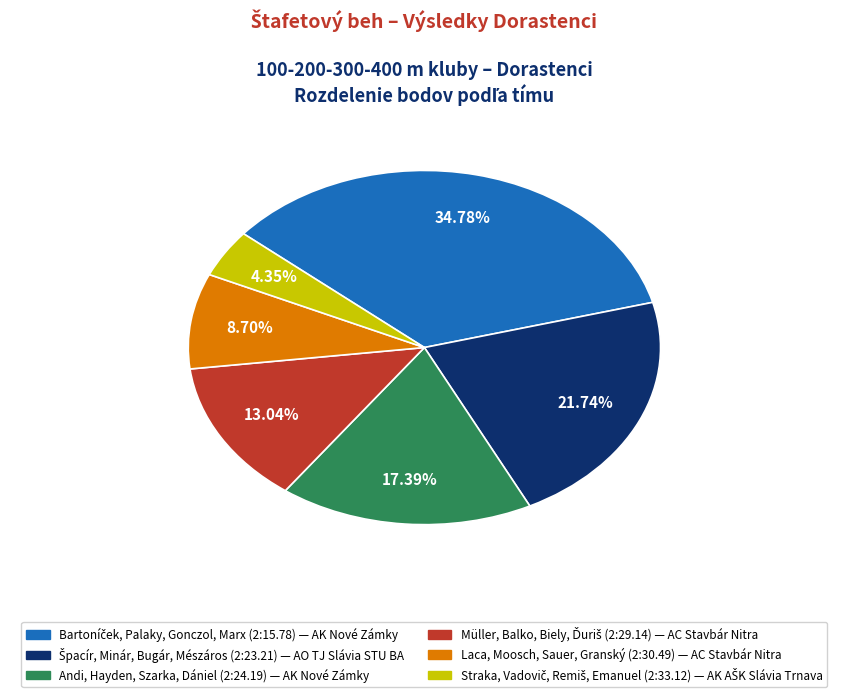

How many segments does this pie chart have?

6